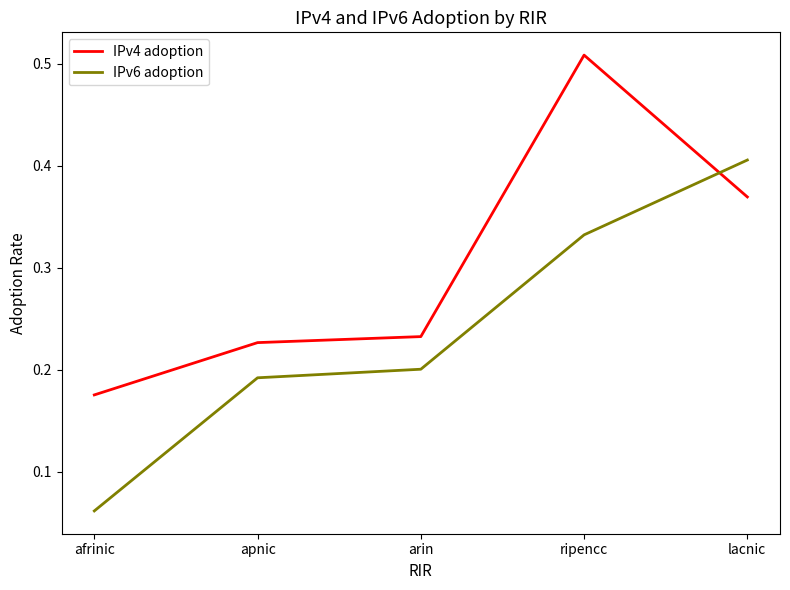

In IPv4 adoption, how many points are higher than both neighbors (excluding endpoints)?

1